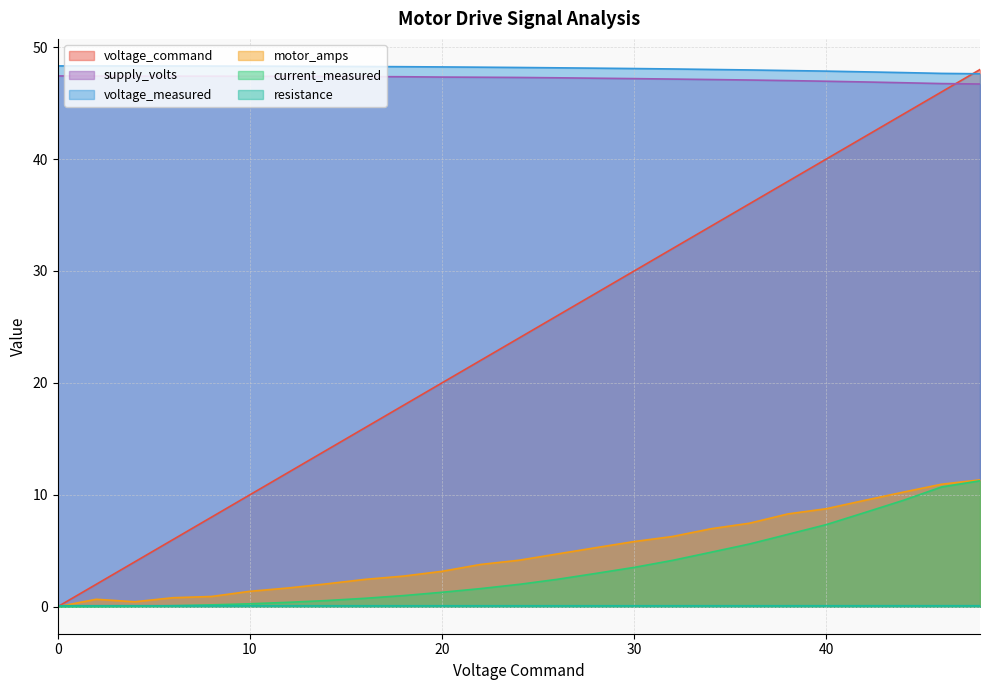

Is the value of current_measured at 4.0 greater than the value of voltage_command at 46.0?

No